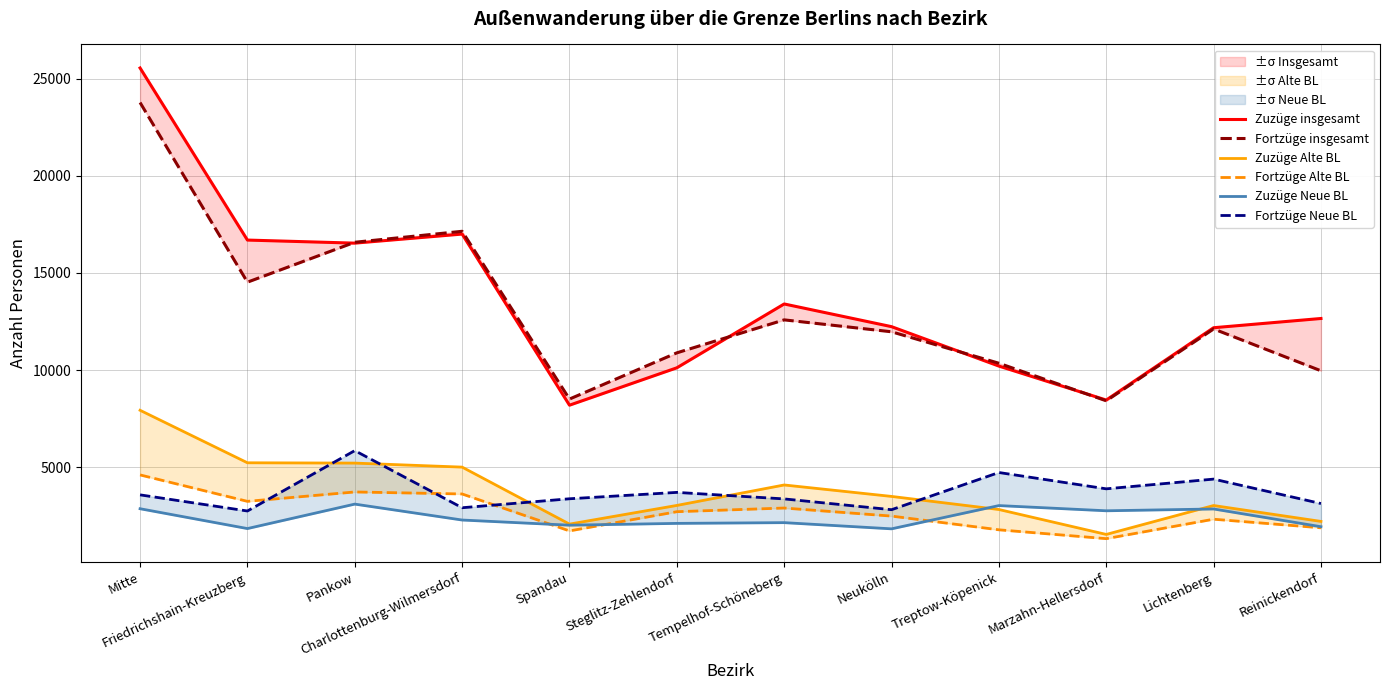

Rank the series by their maximum value, from highest to lowest.

Zuzüge insgesamt, Fortzüge insgesamt, Zuzüge Alte BL, Fortzüge Neue BL, Fortzüge Alte BL, Zuzüge Neue BL